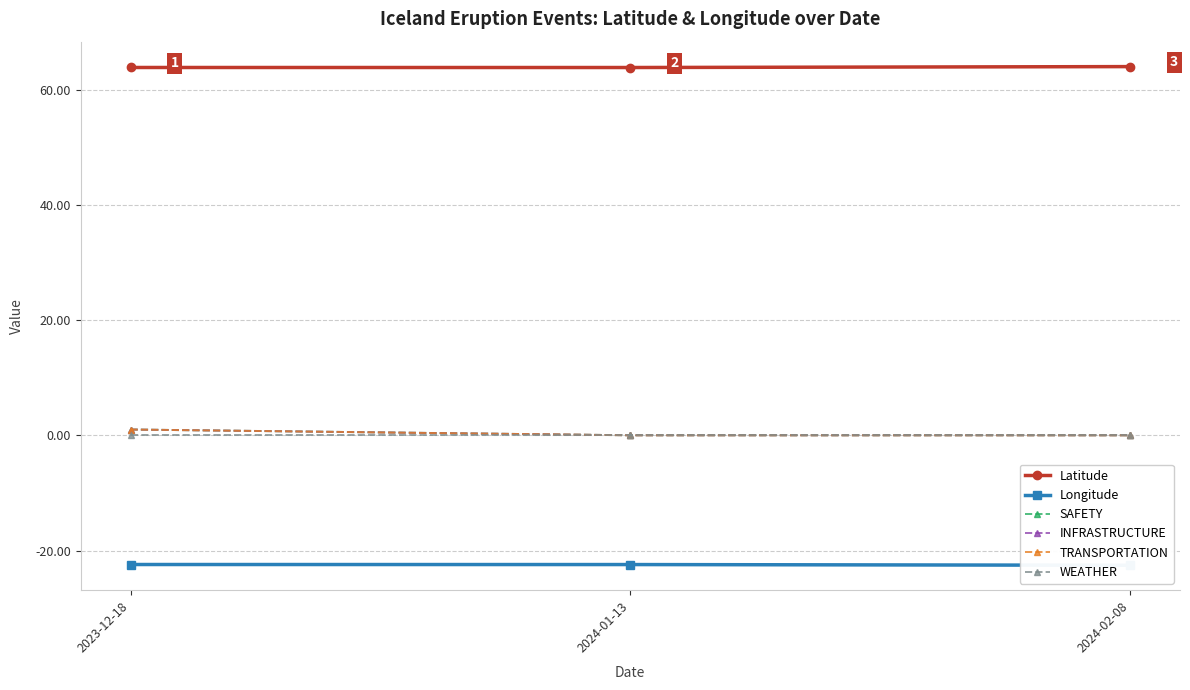

Reading left to right, list all the values displayed in this chart.

Latitude: 63.8	63.8	64.0
Longitude: -22.4	-22.4	-22.6
SAFETY: 1.0	0.0	0.0
INFRASTRUCTURE: 1.0	0.0	0.0
TRANSPORTATION: 1.0	0.0	0.0
WEATHER: 0.0	0.0	0.0